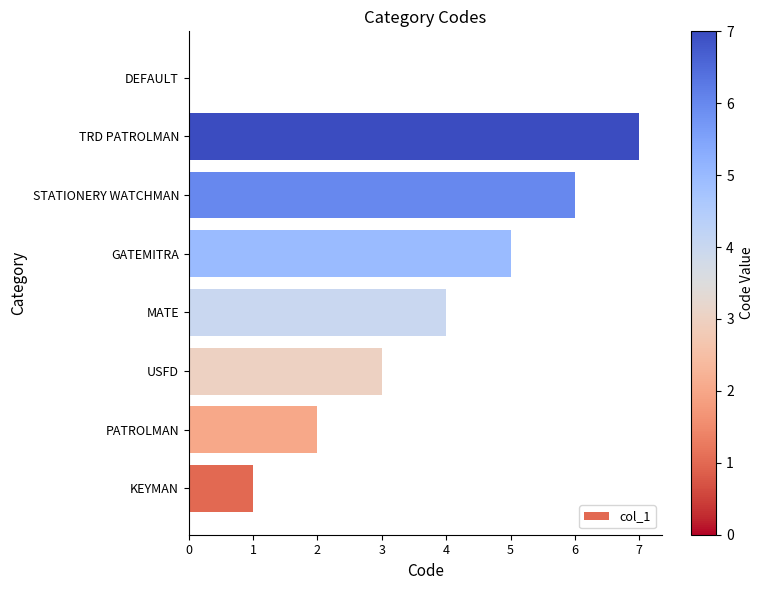

Is it true that the value at PATROLMAN is 3?

False